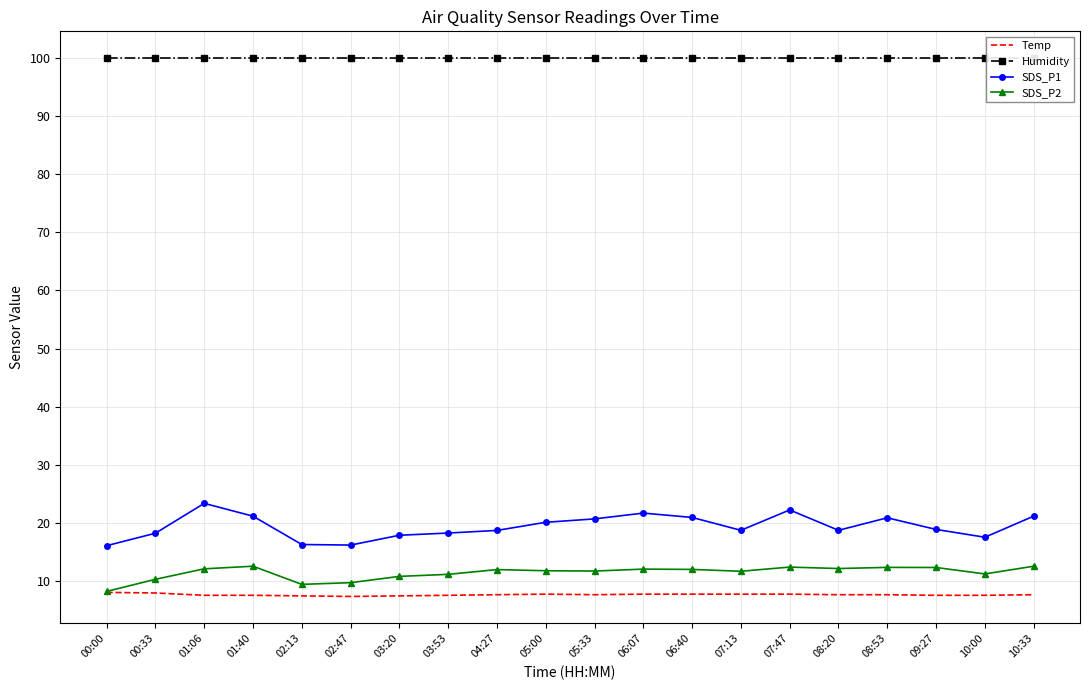

What is the minimum value shown in the chart?

7.4